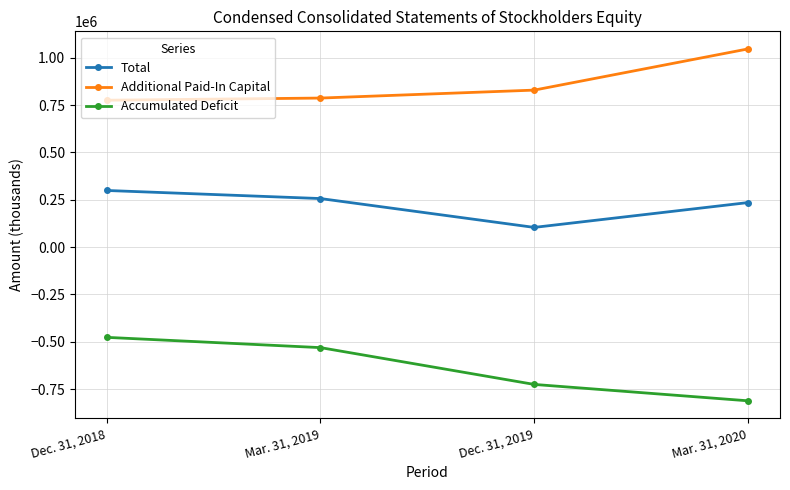

True or false: Accumulated Deficit has more than 0 interior local peaks.

False